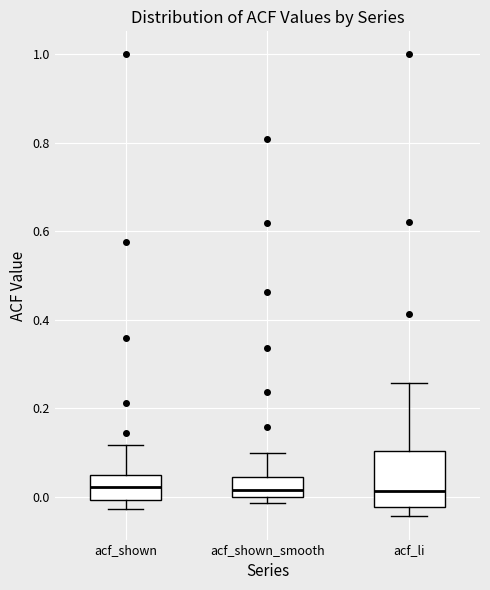

Reading left to right, read every box against the y-axis: the position of its median line, the range the box covers, and the ends of its whiskers. The values are not printed on the chart, so give them approximately, as read against the axis.

acf_shown: median 0.02, box 0.00 to 0.04, whiskers -0.02 to 0.12
acf_shown_smooth: median 0.02, box 0.00 to 0.04, whiskers -0.02 to 0.10
acf_li: median 0.02, box -0.02 to 0.10, whiskers -0.04 to 0.26